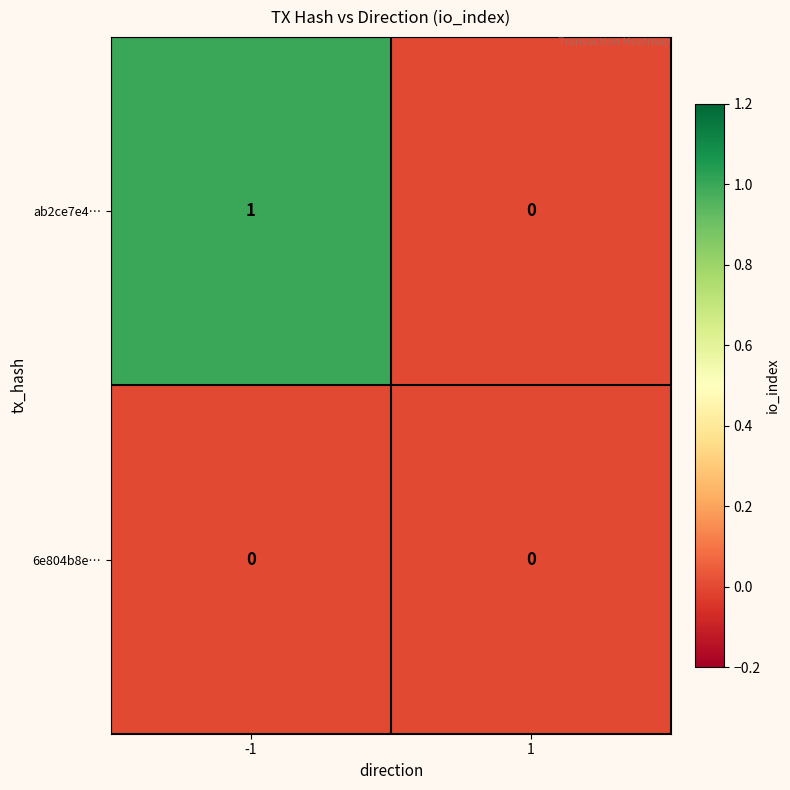

Rank the series by their average value, from highest to lowest.

ab2ce7e4…, 6e804b8e…